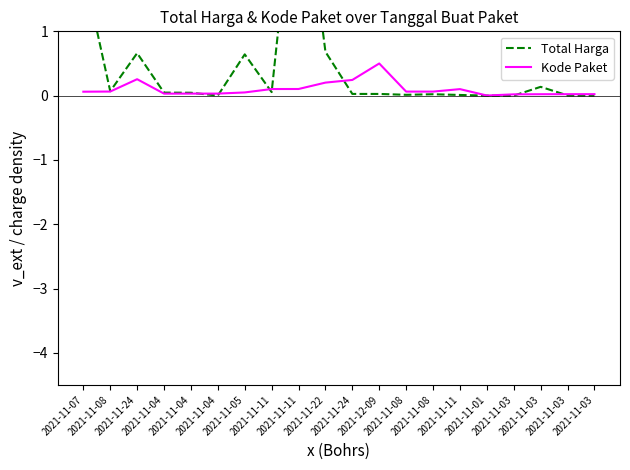

What is the label of the 10th point from the right?

2021-11-24